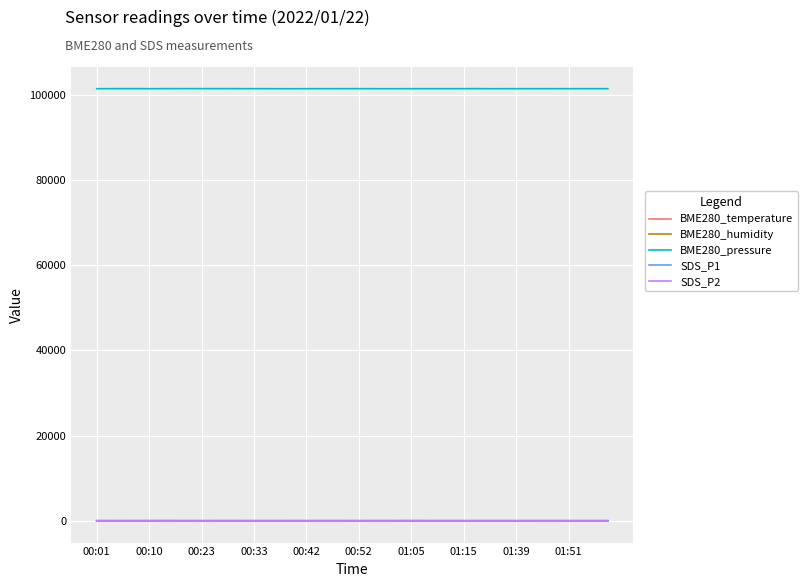

What is the greatest value displayed?

101415.3